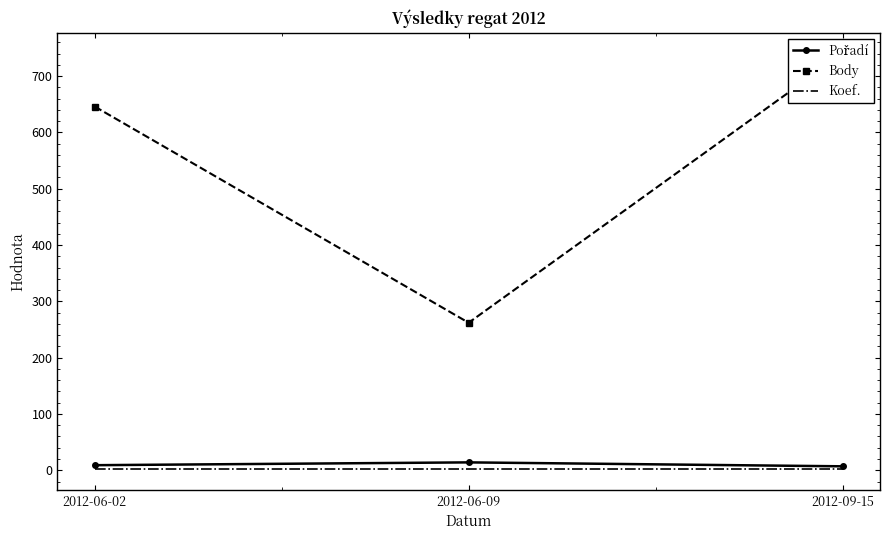

Rank the series by their maximum value, from highest to lowest.

Body, Pořadí, Koef.